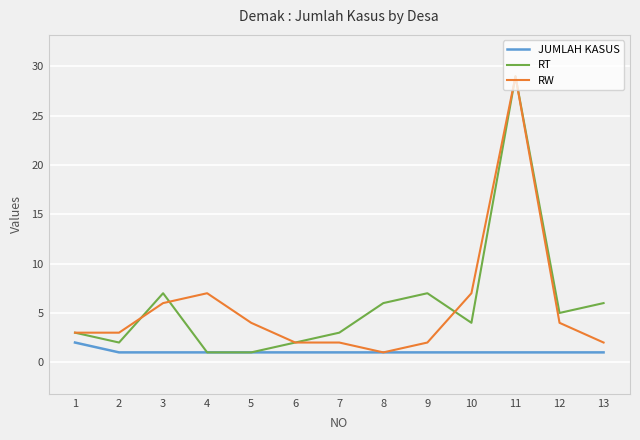

Which series changed the most between 9 and 11?

RW